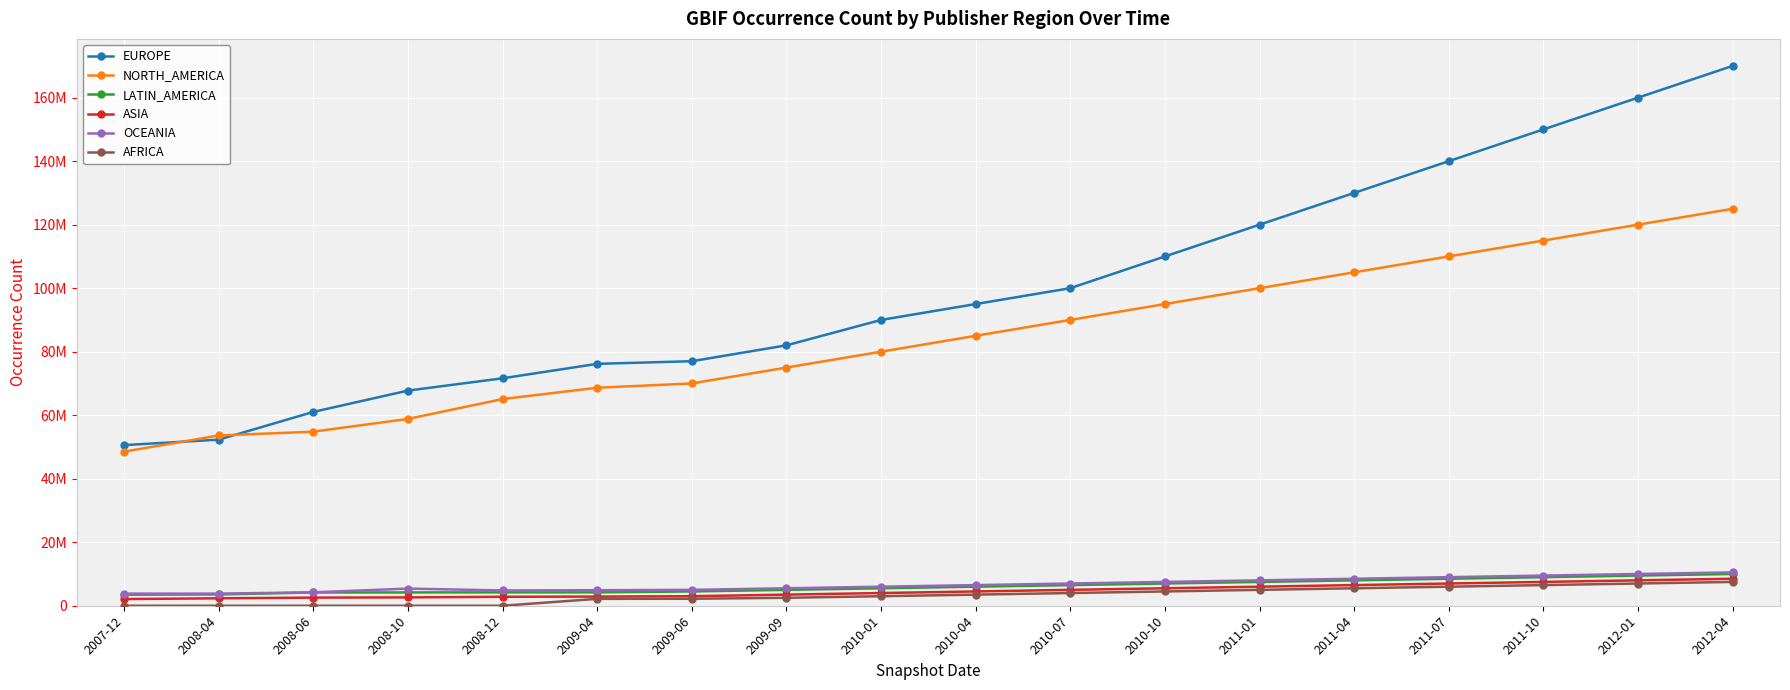

What is the label of the 7th point from the left?

2009-06